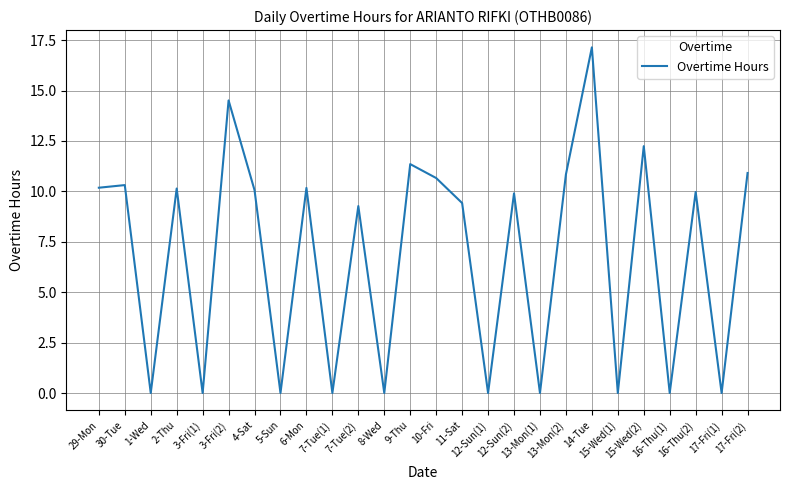

What is the difference between the maximum and minimum values?

17.1